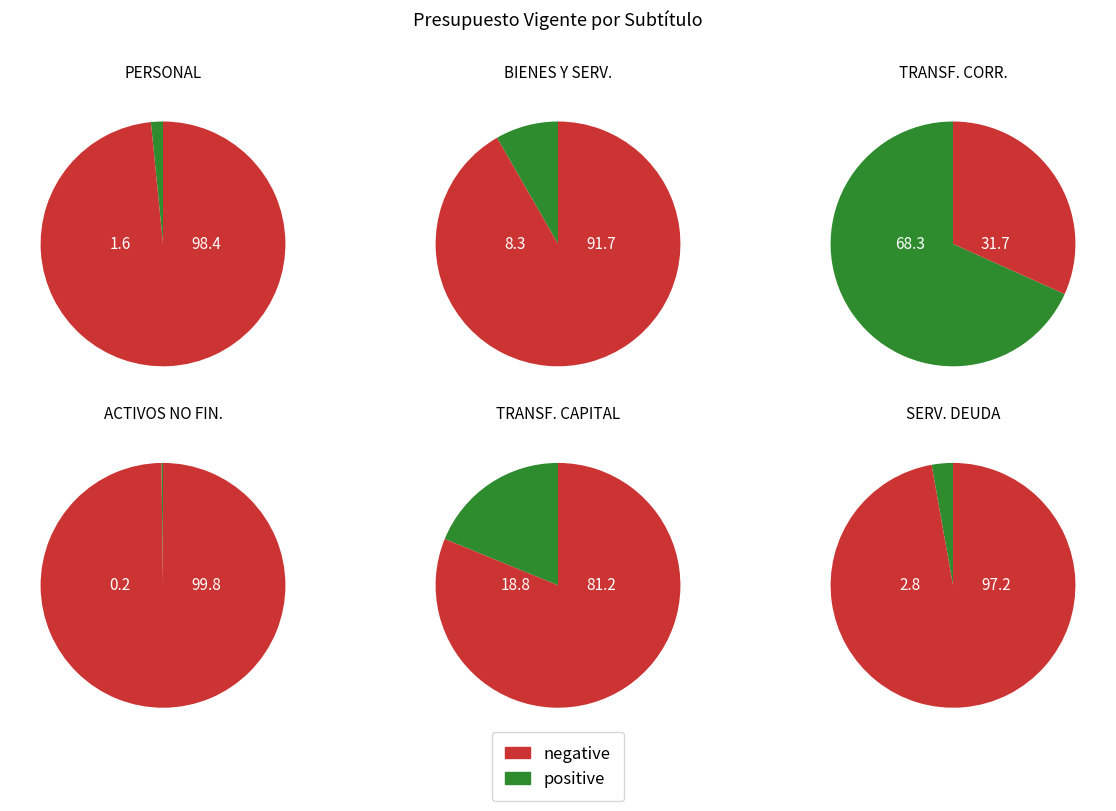

Combined, what portion of the pie is ADQUISICION DE ACTIVOS NO FINANCIEROS and BIENES Y SERVICIOS DE CONSUMO?

8.5%